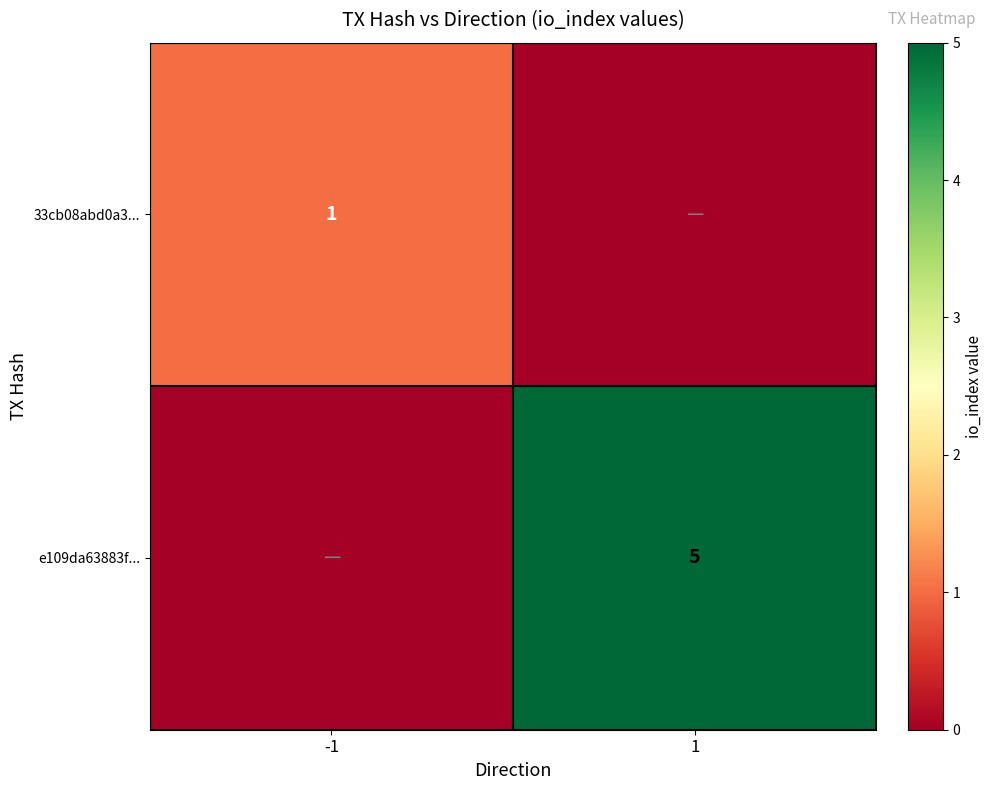

Is it true that e109da63883f... equals 9 at 1?

False